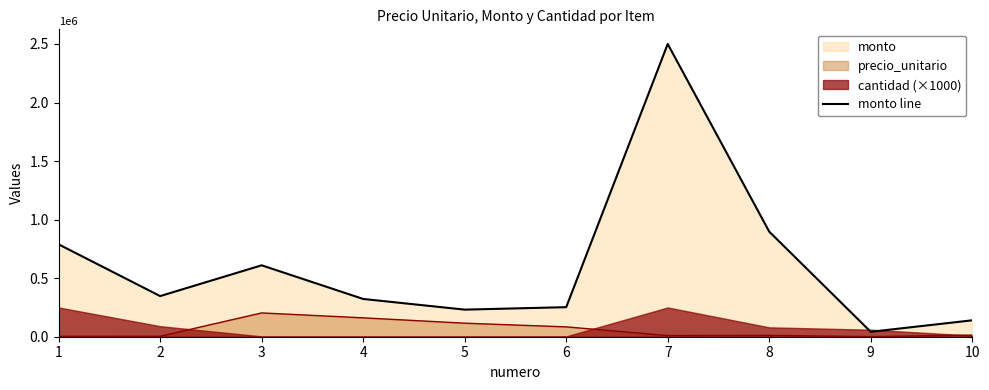

What is the maximum value for monto line?

2500000